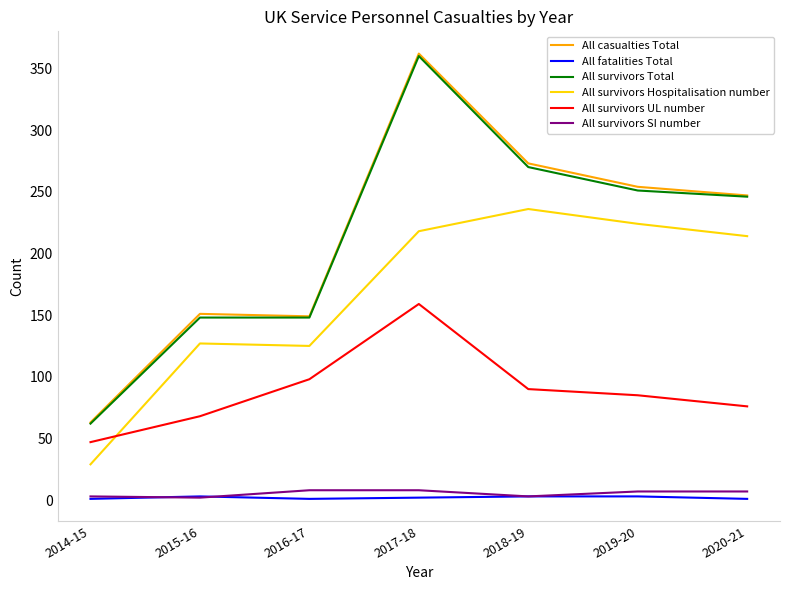

True or false: All survivors SI number and All survivors Hospitalisation number cross at least once.

False